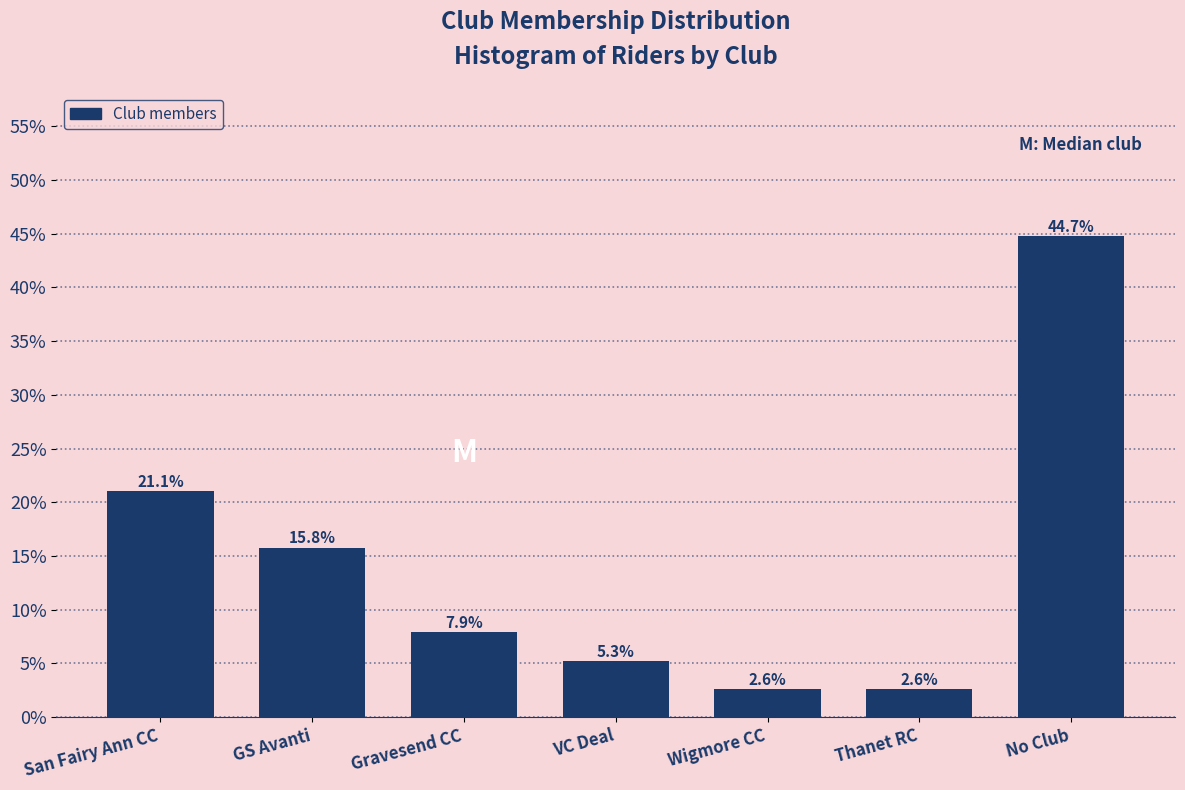

Reading right to left, extract all data points from this chart.

No Club=44.7	Thanet RC=2.6	Wigmore CC=2.6	VC Deal=5.3	Gravesend CC=7.9	GS Avanti=15.8	San Fairy Ann CC=21.1